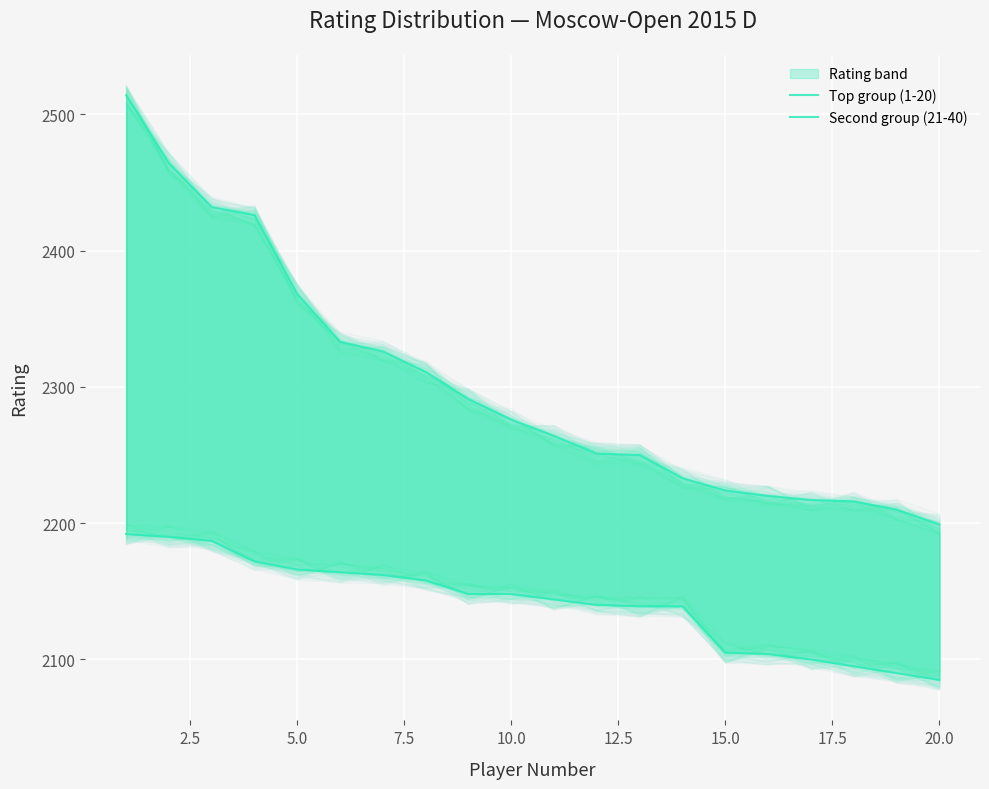

Reading left to right, extract all data points from this chart.

Top group (1-20): 2514	2464	2432	2426	2368	2333	2326	2311	2291	2276	2264	2251	2250	2233	2224	2220	2217	2216	2210	2199
Second group (21-40): 2192	2190	2187	2172	2166	2164	2162	2158	2148	2148	2144	2140	2139	2139	2105	2104	2100	2095	2090	2085